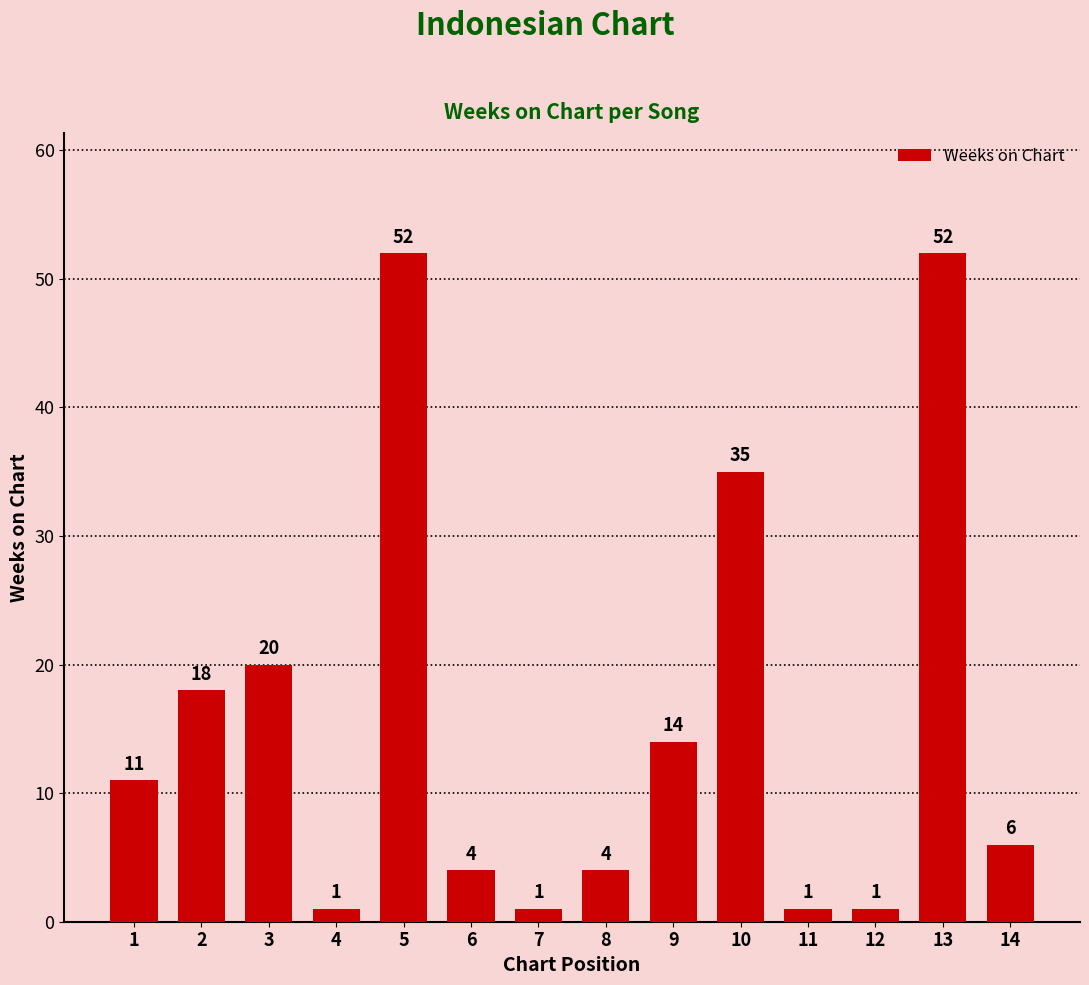

Read the value at 1, to the nearest 5.

10